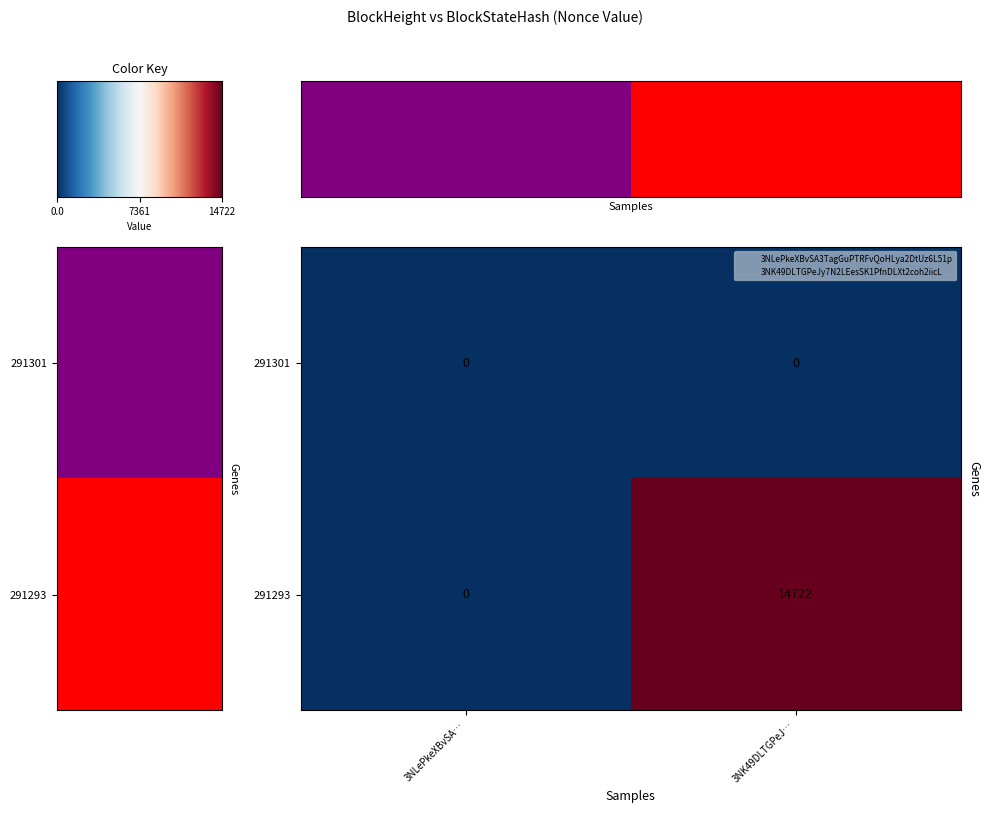

At how many categories does at least one series exceed 8725?

1